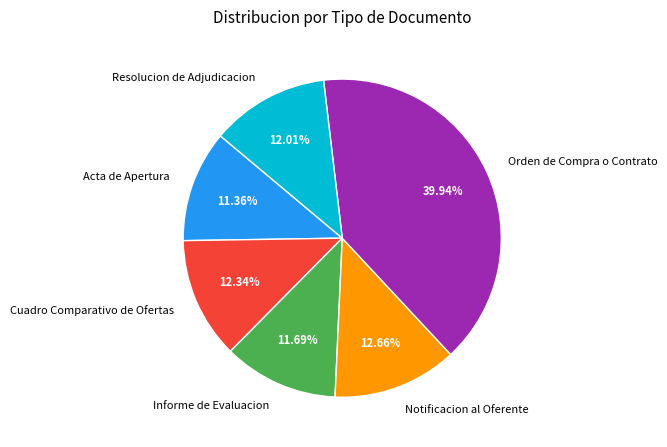

True or false: Resolucion de Adjudicacion accounts for 12% of the total.

True